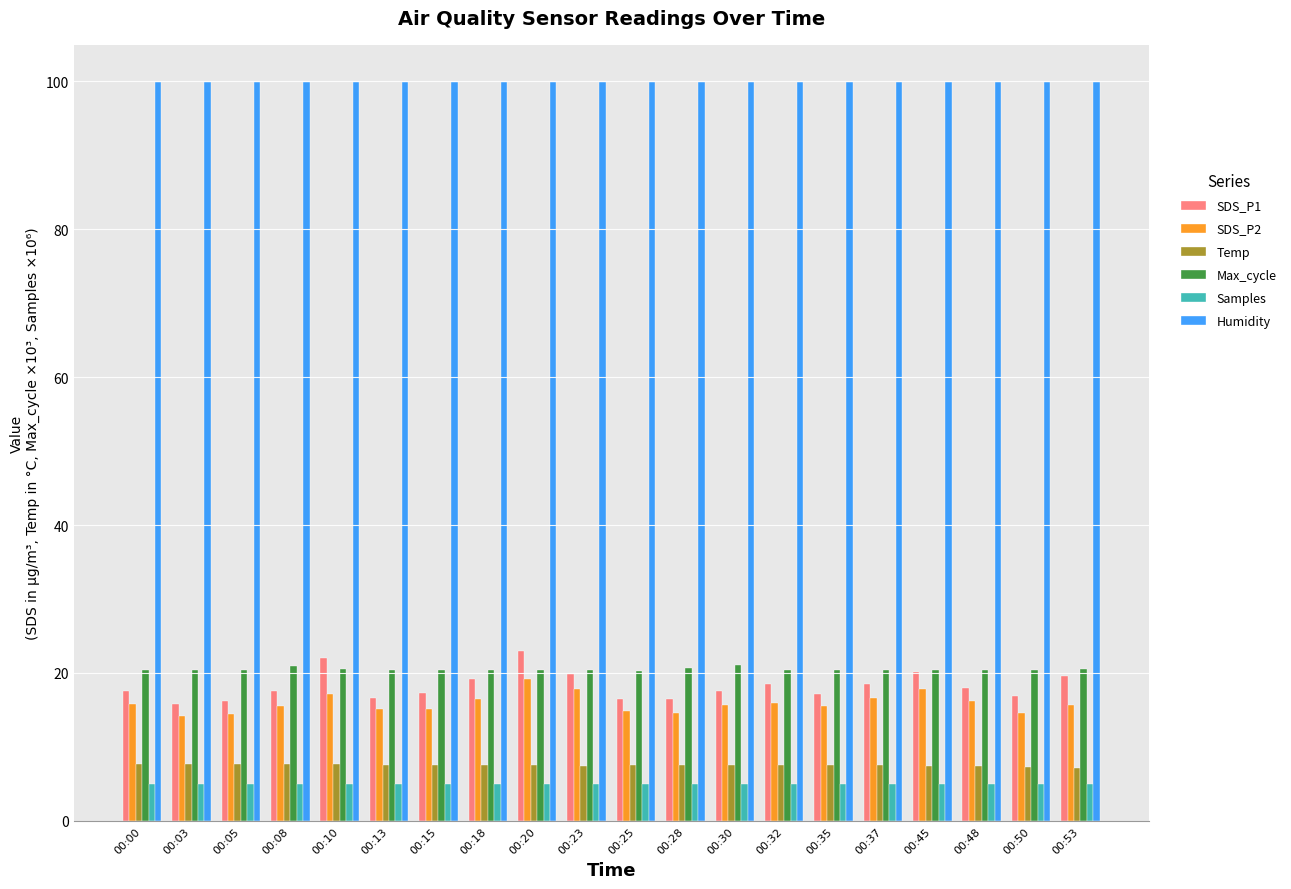

What is the average value of the SDS_P2 series?

15.9